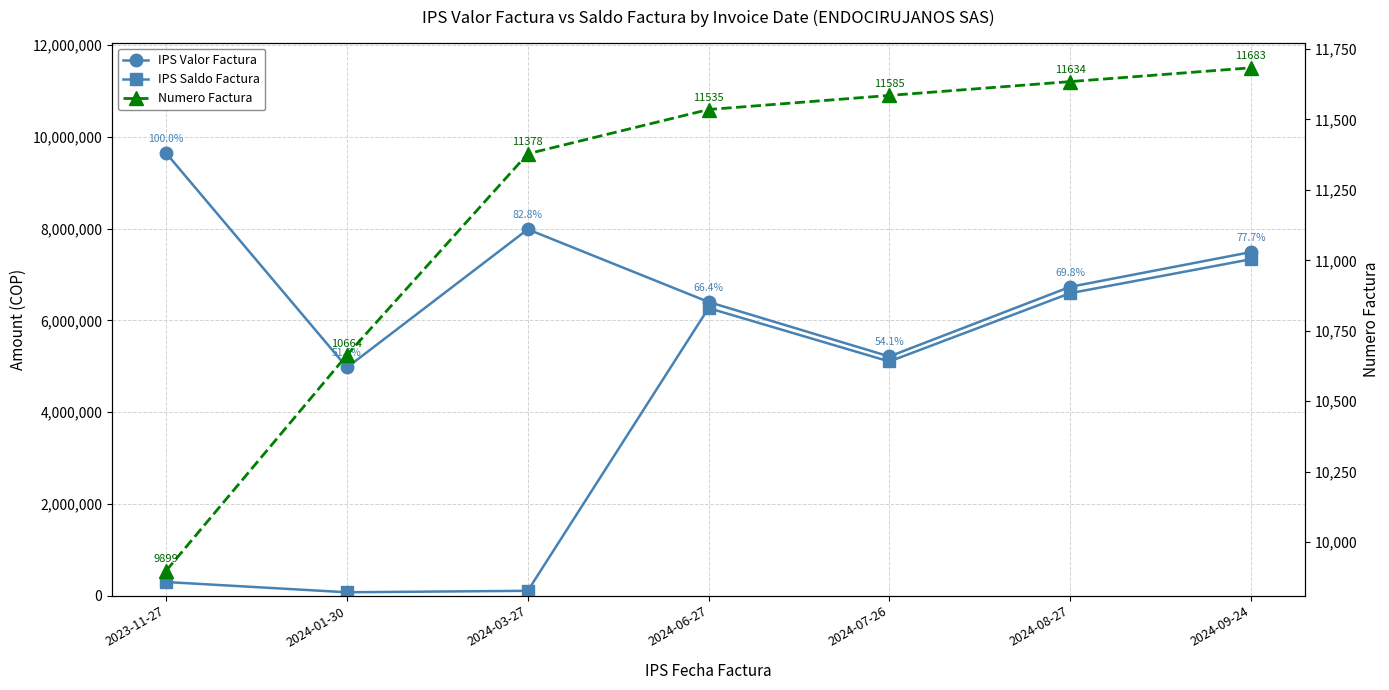

The value of Numero Factura at 2024-07-26 is 19582.4. True or false?

False